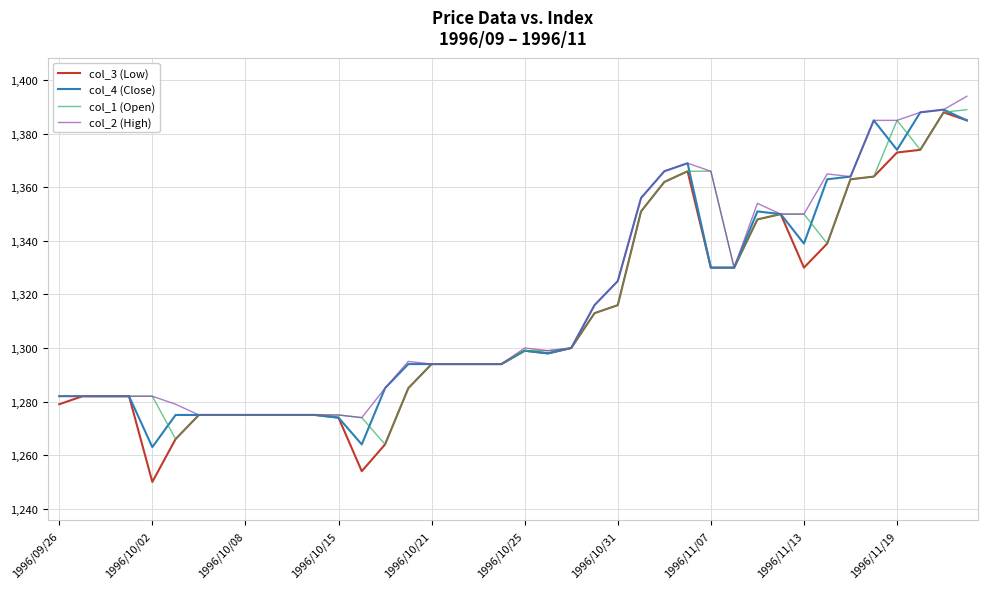

What is the minimum value for col_4 (Close)?

1263